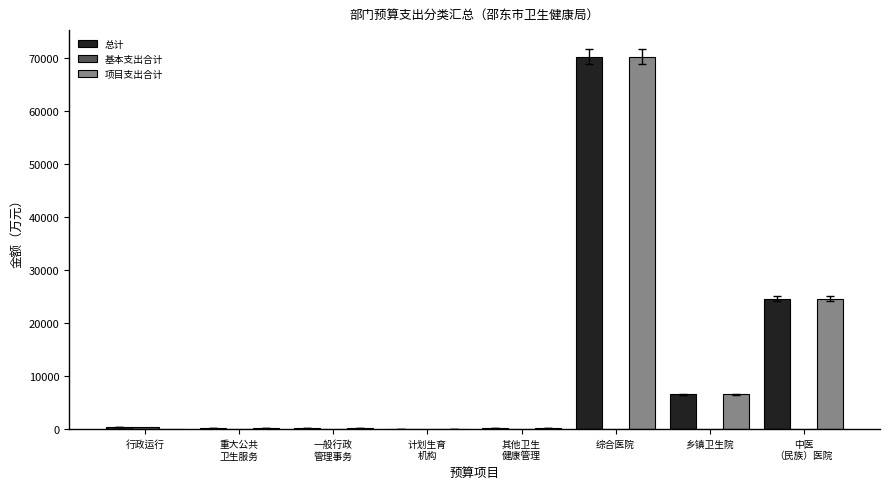

What value does the 总计 series have at 行政运行?

394.7